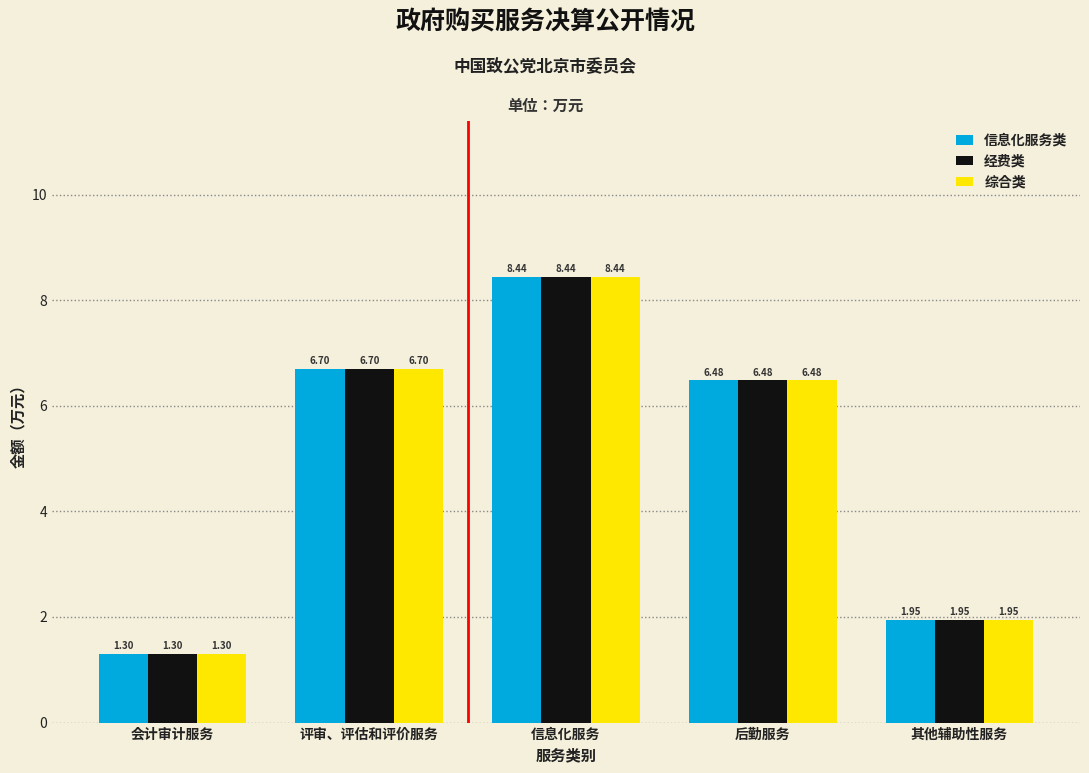

At which label does 综合类 reach its minimum?

会计审计服务